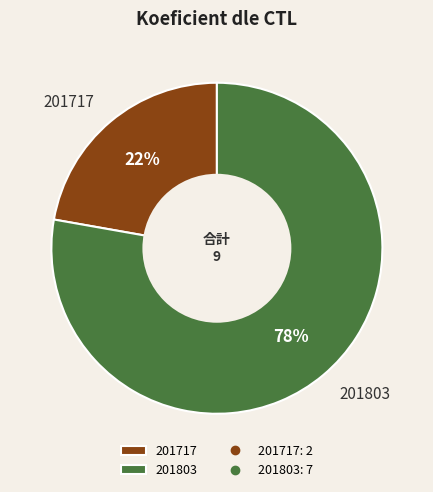

To the nearest percent, what is the average slice percentage?

50%